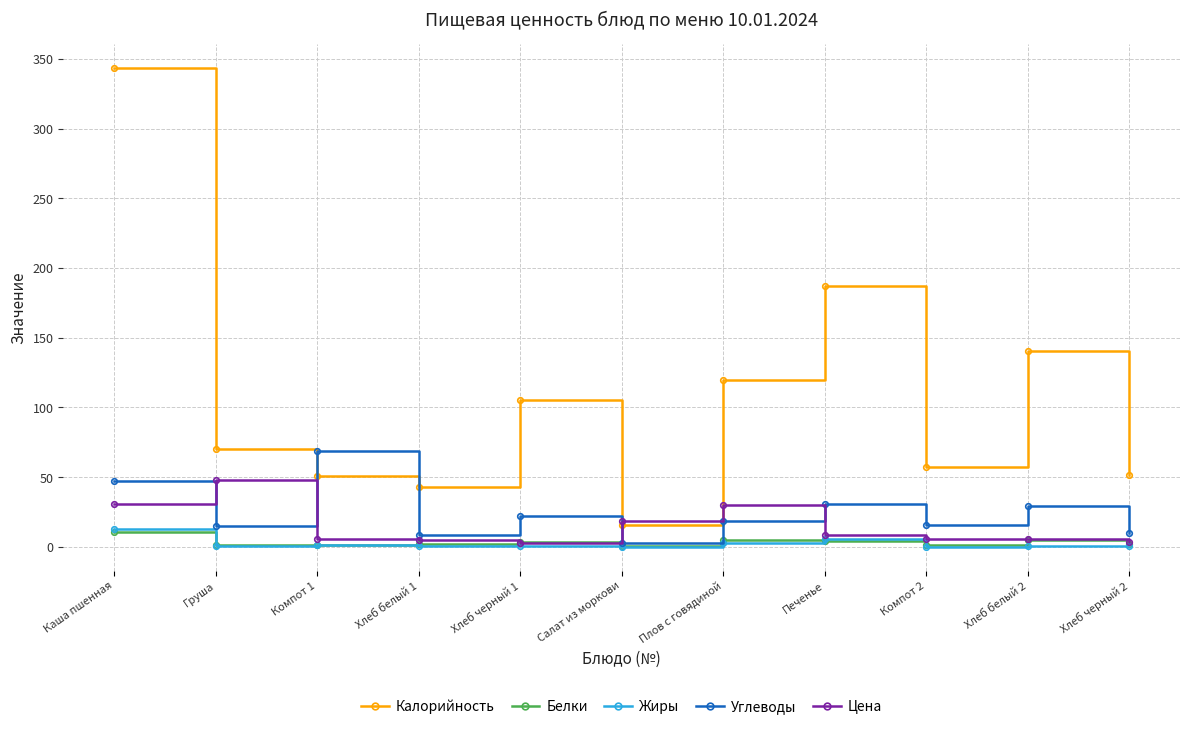

At which label does Углеводы first exceed 18?

Каша пшенная